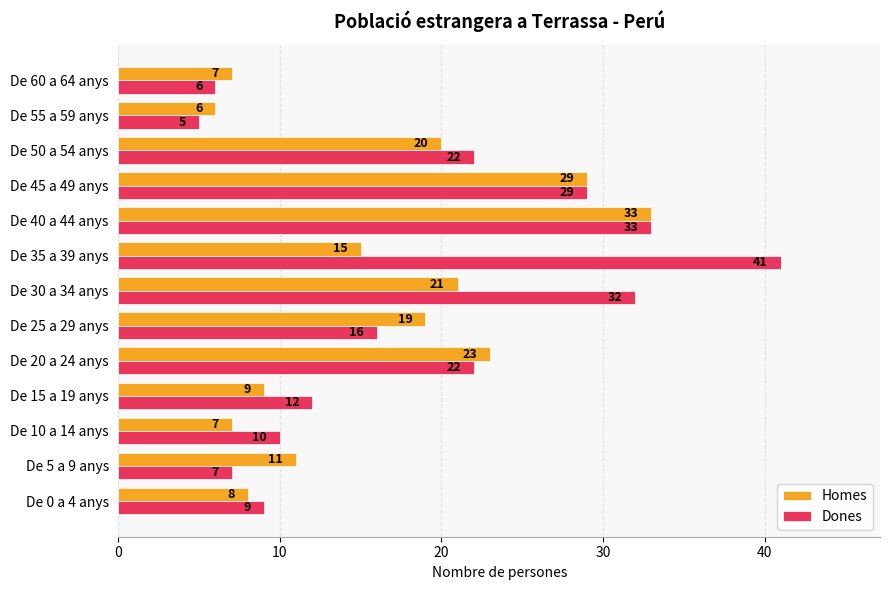

The Homes series shows 19 at De 25 a 29 anys. True or false?

True